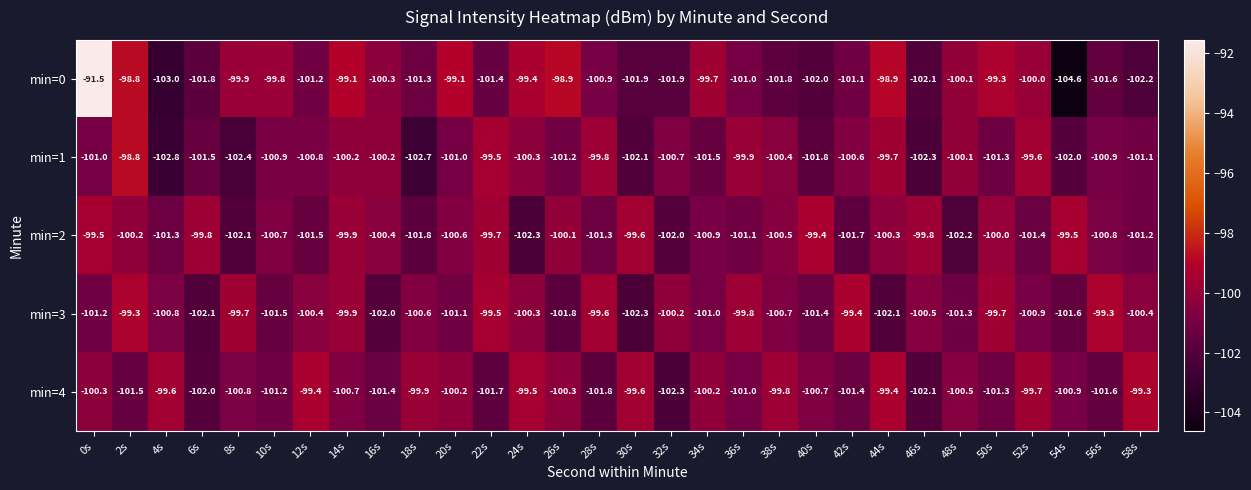

Which label corresponds to the smallest value in the chart?

54s